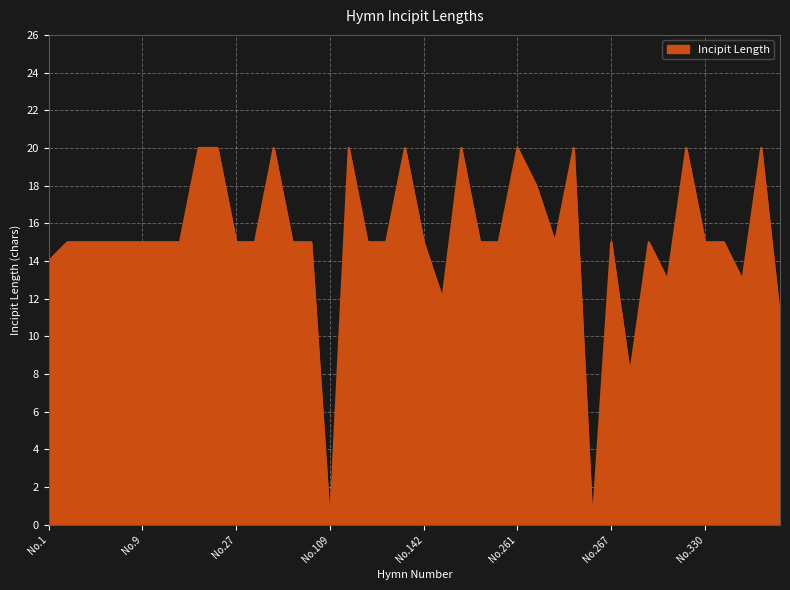

What is the greatest value displayed?

20